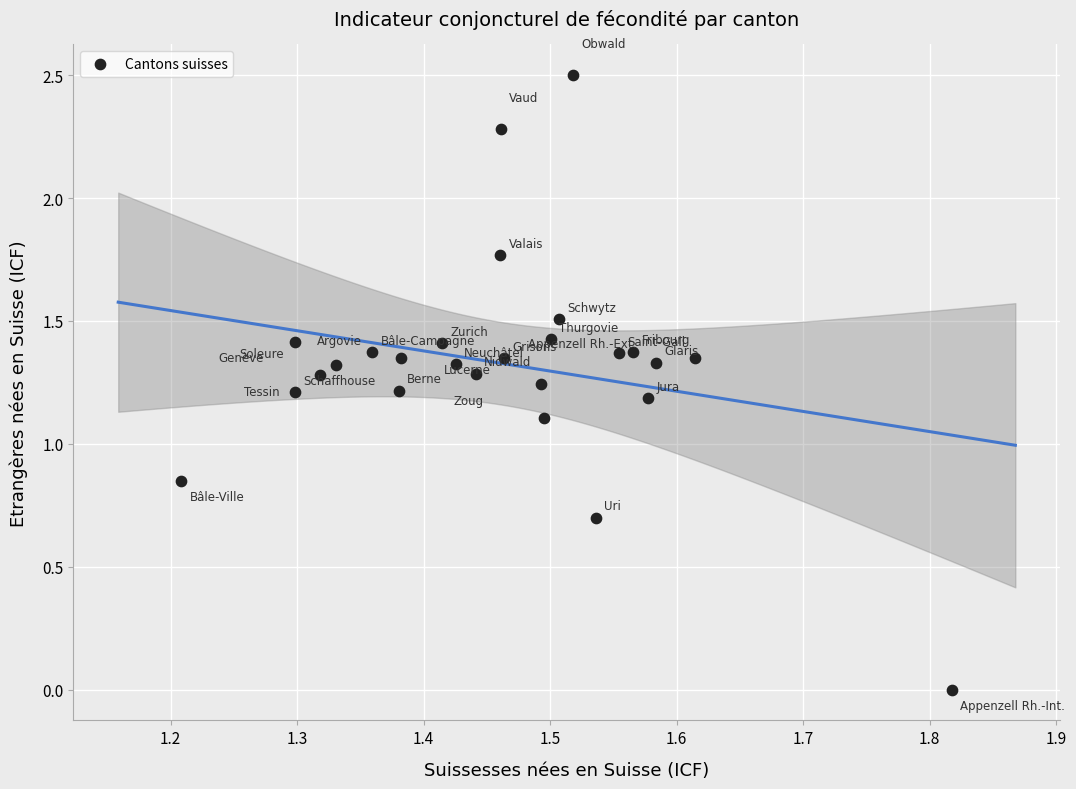

What Y value in the scatter plot is closest to 1?

1.1